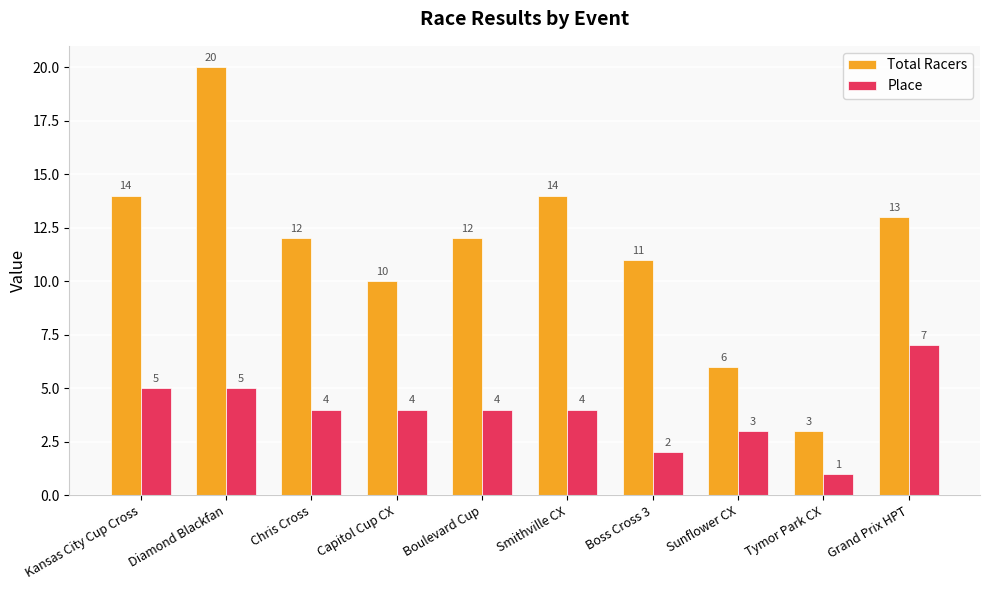

How many bars are there in total?

20